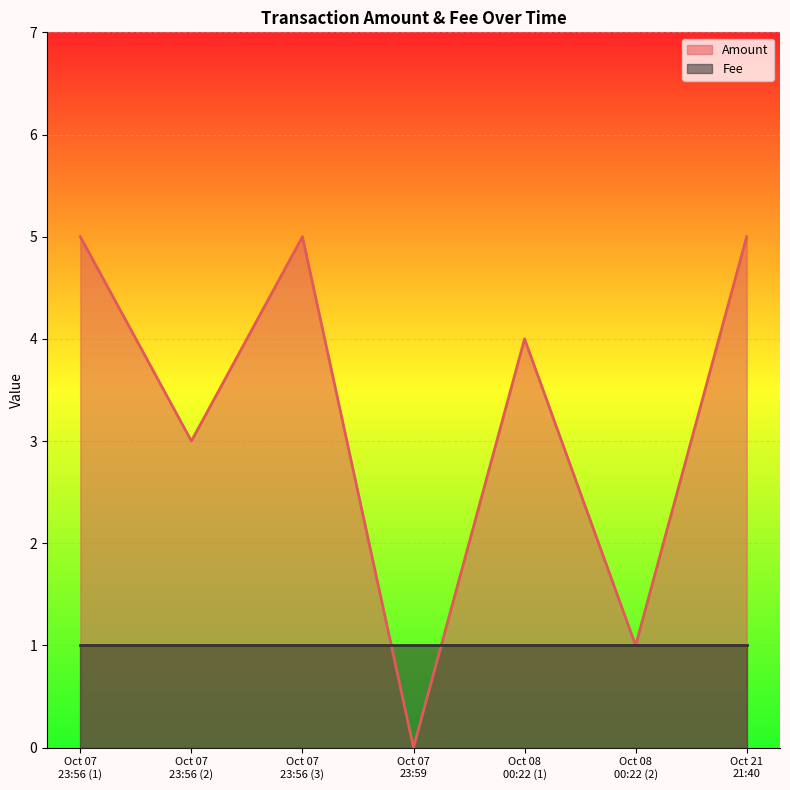

List the series in order of their peak value, highest first.

Amount, Fee